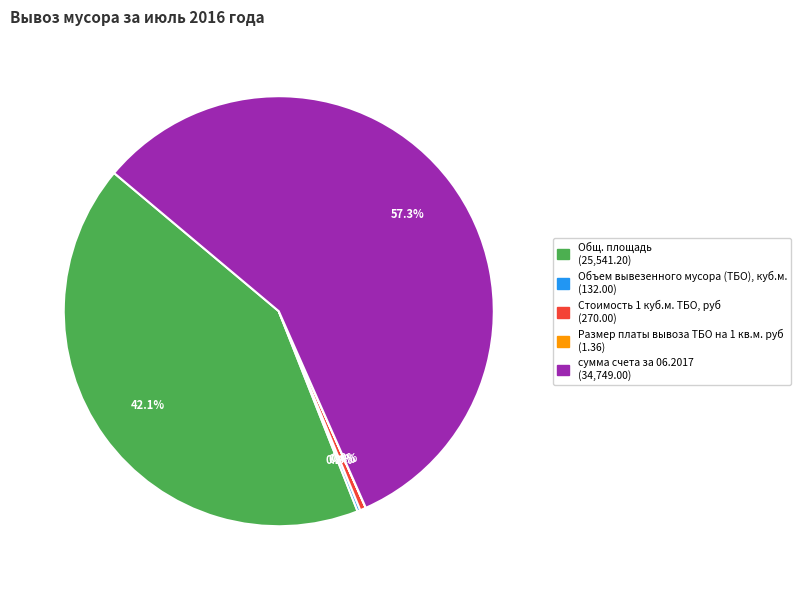

Approximately how many times larger is the value at сумма счета за 06.2017 compared to Общ. площадь?

1.4